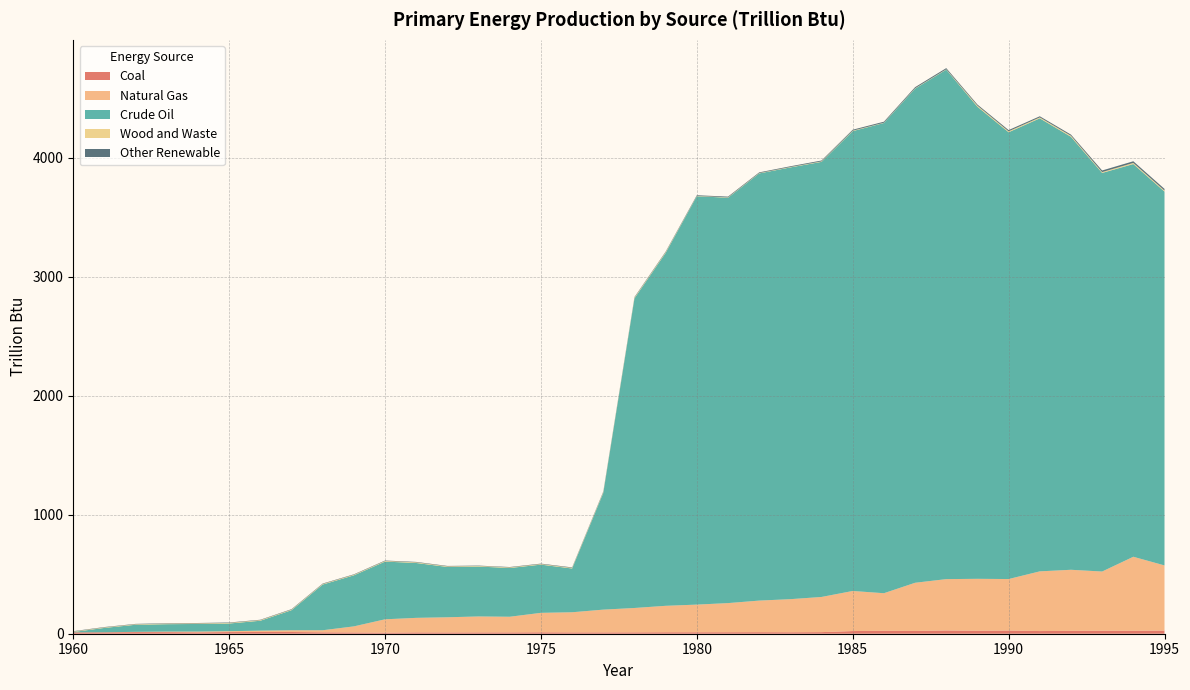

Reading left to right, extract all data points from this chart.

Coal: 11.3	11.5	13.6	13.3	11.6	13.9	14.5	14.4	11.7	10.4	8.6	10.9	10.4	10.8	10.9	11.9	11.0	11.0	11.4	12.3	12.3	12.6	13.0	12.3	13.4	22.4	24.5	23.3	27.2	24.7	26.6	22.4	23.9	25.0	24.4	26.5
Natural Gas: 0.2	0.6	2.2	4.5	6.3	7.3	11.4	14.6	17.5	51.3	112.6	122.4	127.8	134.3	131.8	163.5	169.3	191.4	204.9	222.2	232.4	244.8	265.4	278.2	295.5	336.9	315.8	404.9	431.6	436.7	432.9	501.6	513.4	497.7	622.3	547.5
Crude Oil: 3.2	36.7	59.5	62.3	64.1	64.5	83.3	168.9	384.0	428.9	485.0	461.1	422.8	419.5	409.5	405.0	367.7	981.4	2602.0	2965.7	3431.5	3406.6	3589.7	3628.1	3656.3	3864.2	3951.6	4152.5	4281.2	3967.1	3754.4	3806.8	3638.5	3349.5	3299.9	3141.6
Wood and Waste: 3.7	4.1	4.2	4.4	4.7	4.9	5.0	4.7	4.7	4.9	5.0	5.3	5.1	4.9	4.9	4.9	5.2	6.1	5.9	6.0	2.7	3.0	2.9	3.3	3.9	4.0	2.3	2.9	3.1	9.2	8.2	8.0	8.8	7.1	9.7	8.3
Other Renewable: 3.1	3.2	3.2	3.4	3.4	3.7	3.3	3.8	3.8	3.6	3.8	3.8	3.6	3.0	3.4	3.7	4.0	5.3	4.9	4.7	5.6	6.2	5.9	6.2	7.2	7.8	8.4	9.1	9.7	9.2	10.2	9.4	9.5	13.5	13.9	14.2